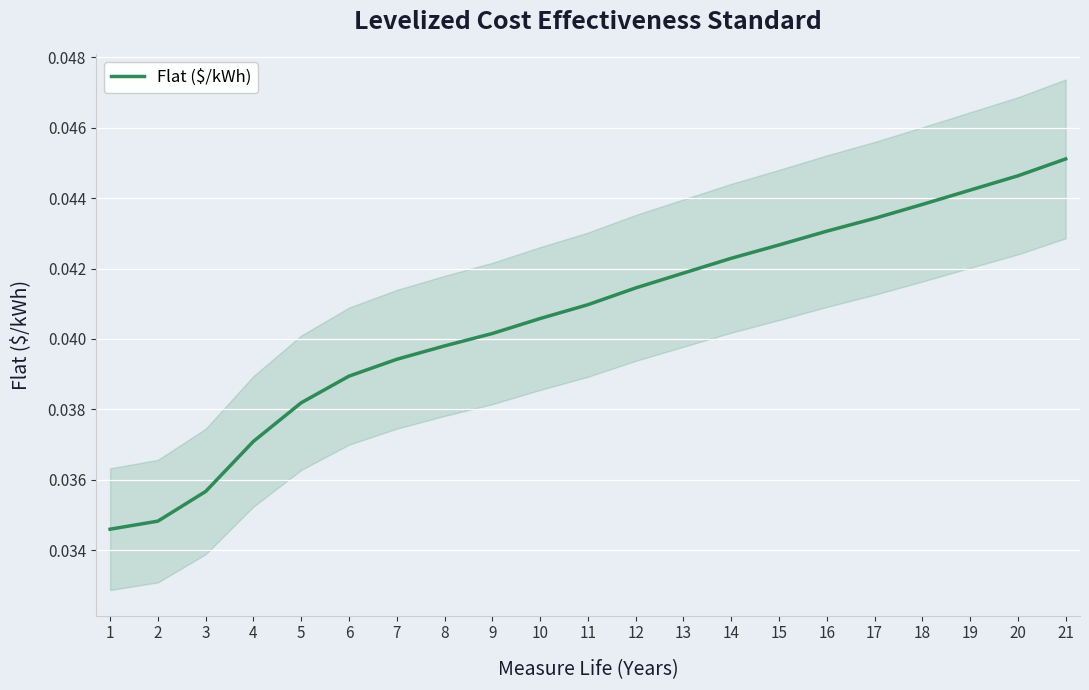

Where is the data nearest to the value 0?

1